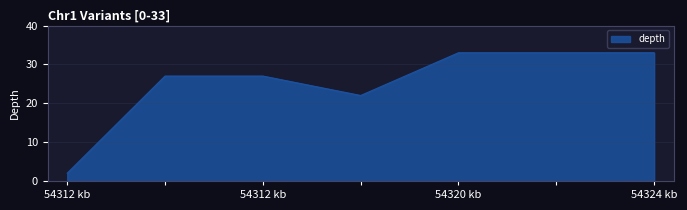

What is the average value?

25